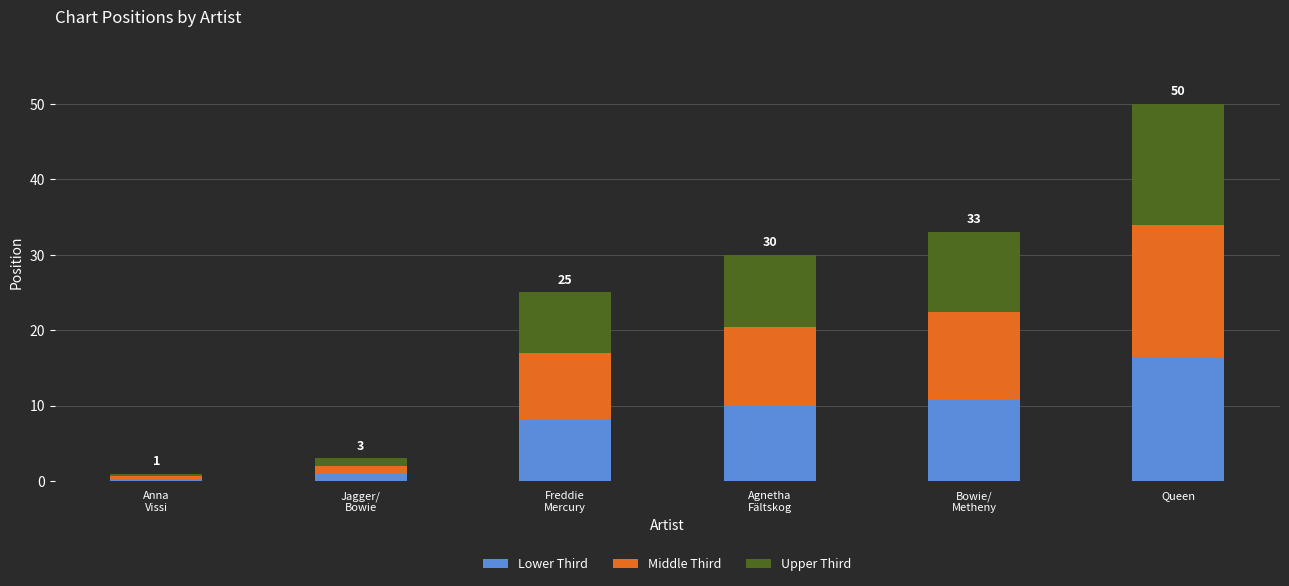

What is the difference between the second highest and second lowest values in the Lower Third series?

9.9